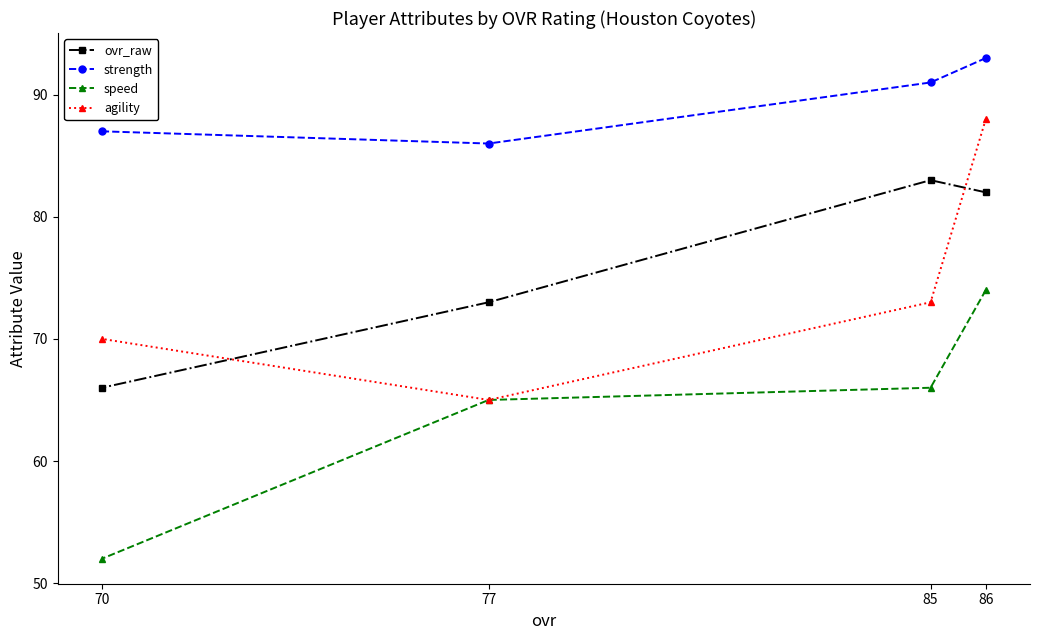

Which category has the highest value across all series?

86